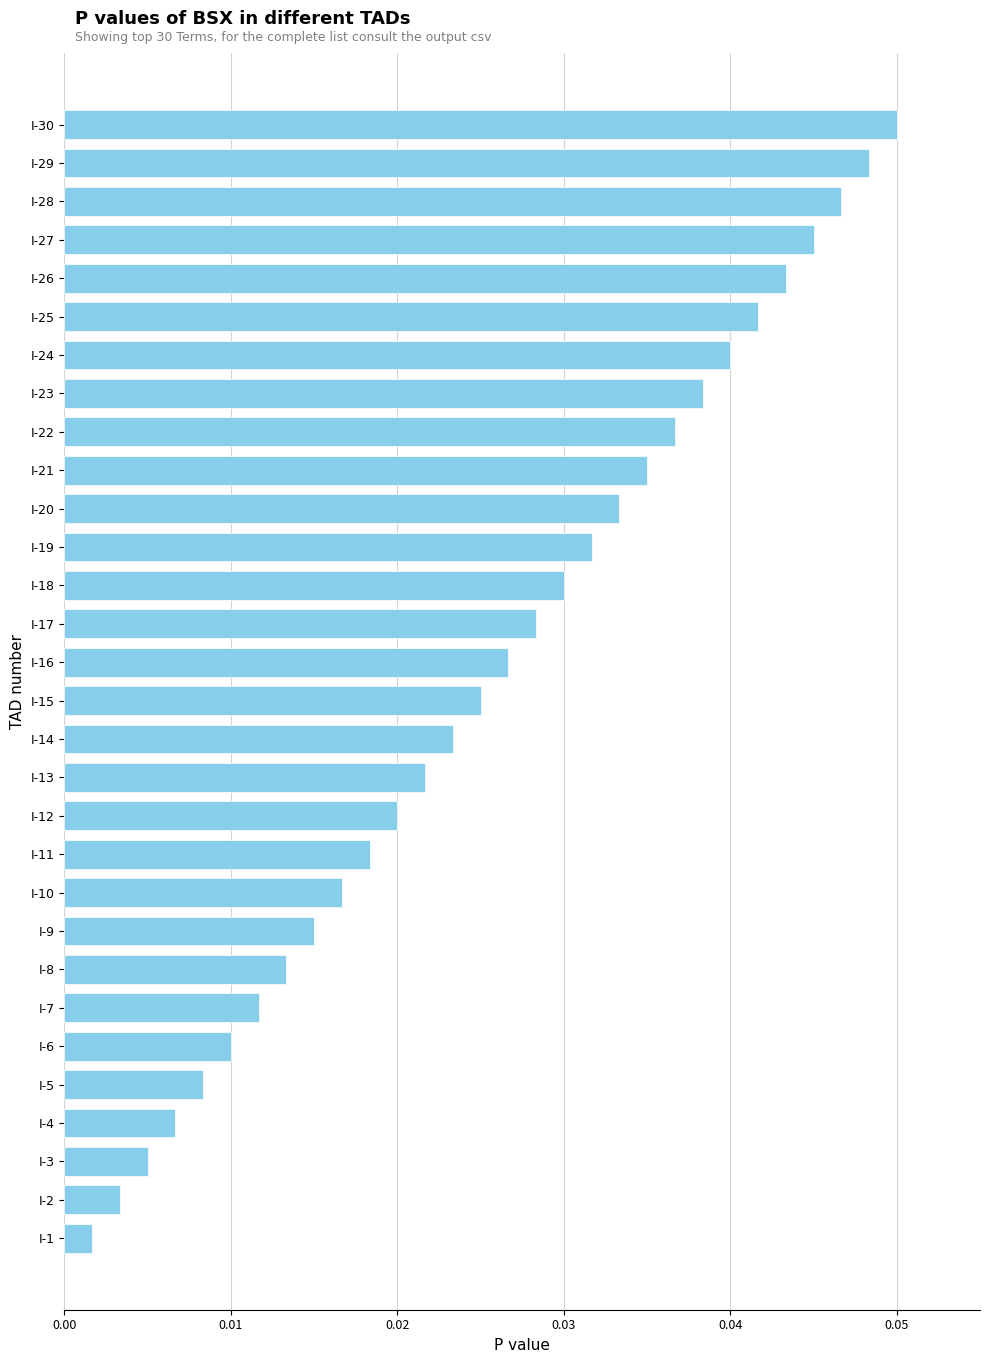

True or false: the data shows 0.1 at I-20.

False